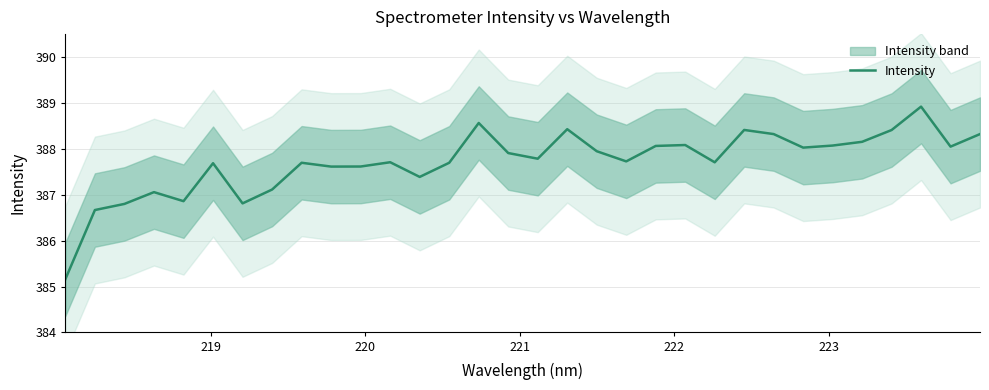

How many lines are shown in the chart?

1